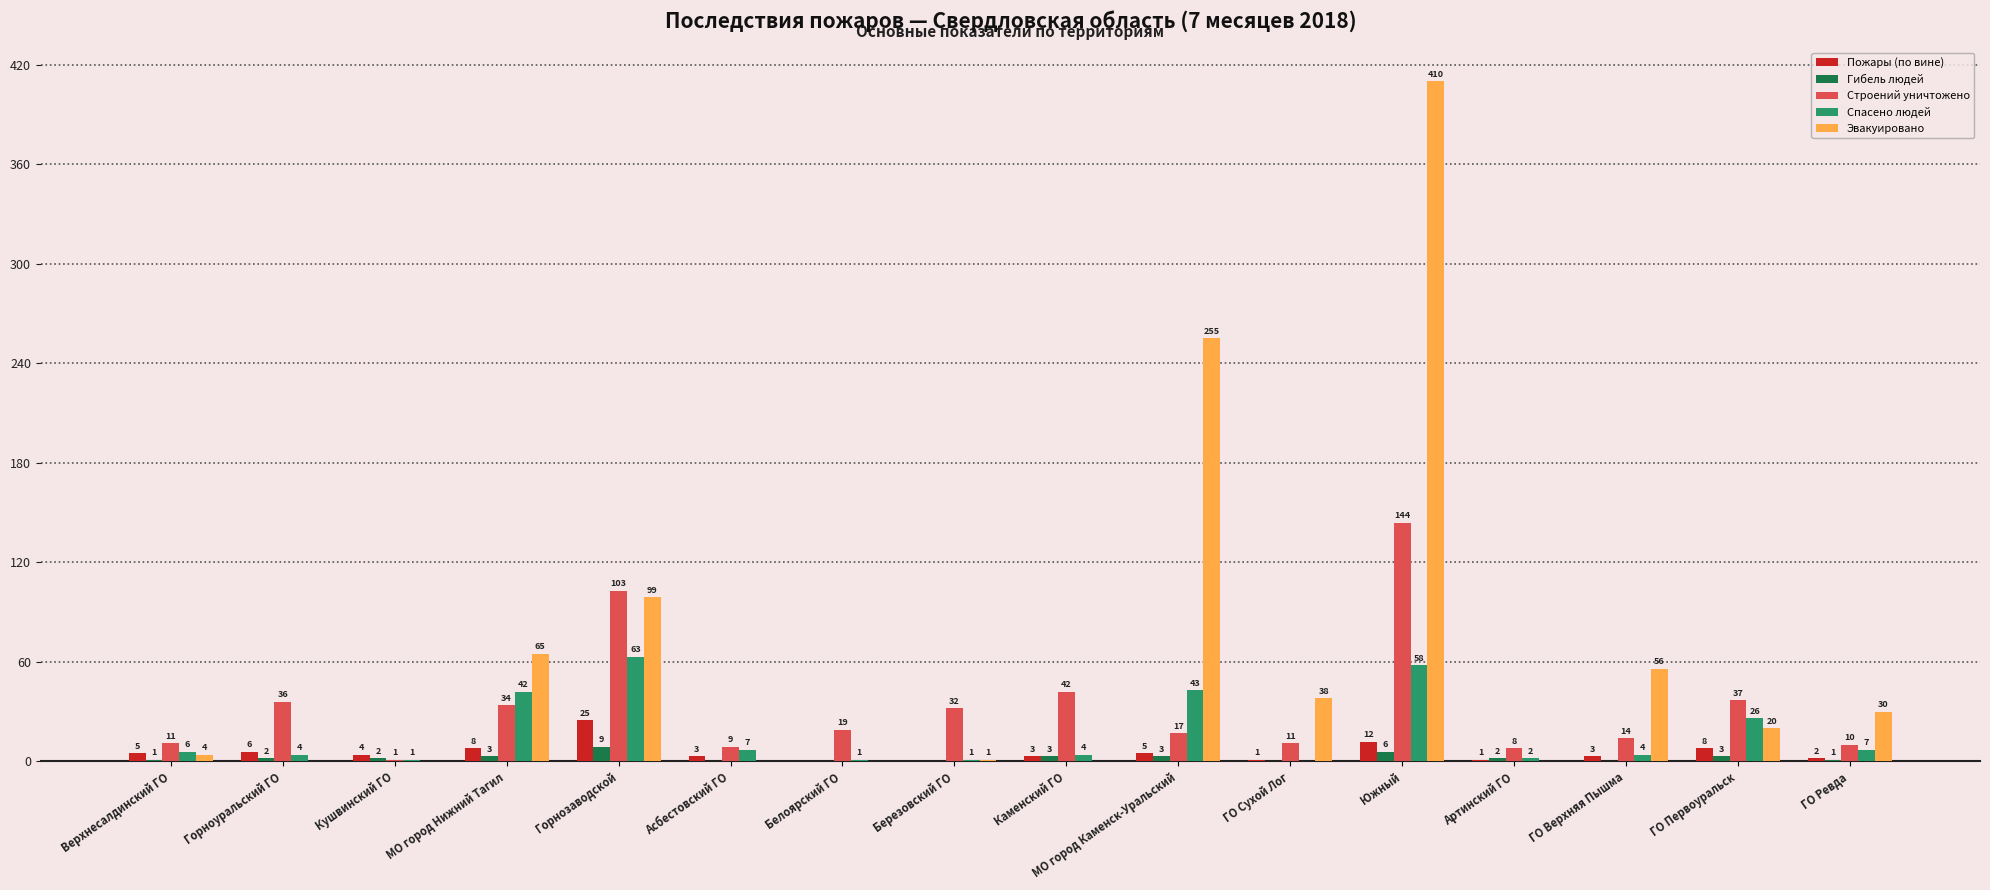

At which category does the chart reach its peak across all series?

Южный